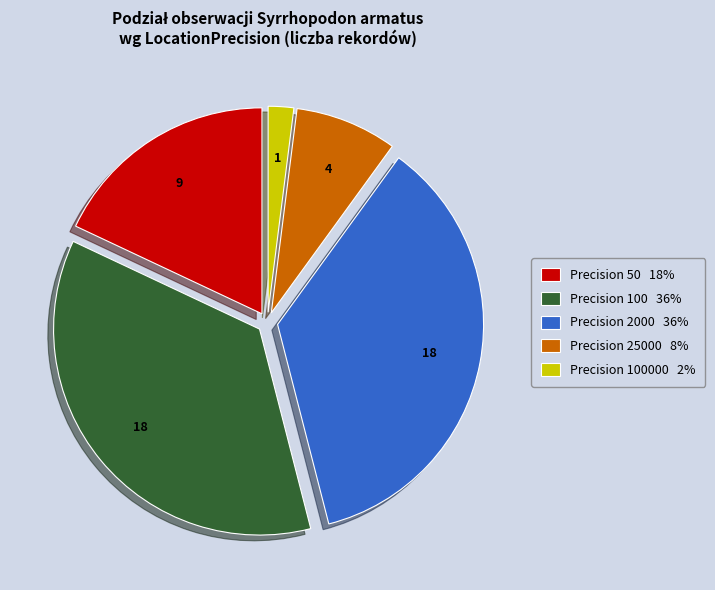

How many segments does this pie chart have?

5